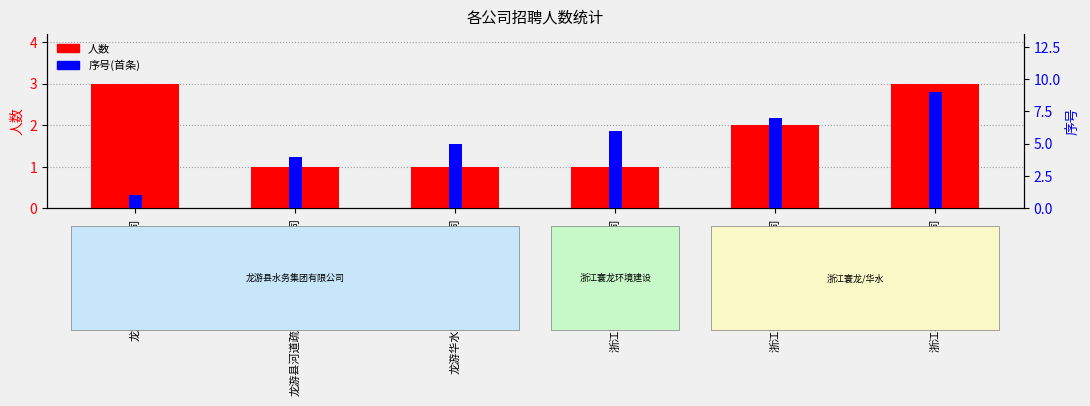

Between 龙游县水务集团有限公司 and 龙游县河道疏浚砂资源开发有限公司, which series saw the biggest shift?

序号(首条)